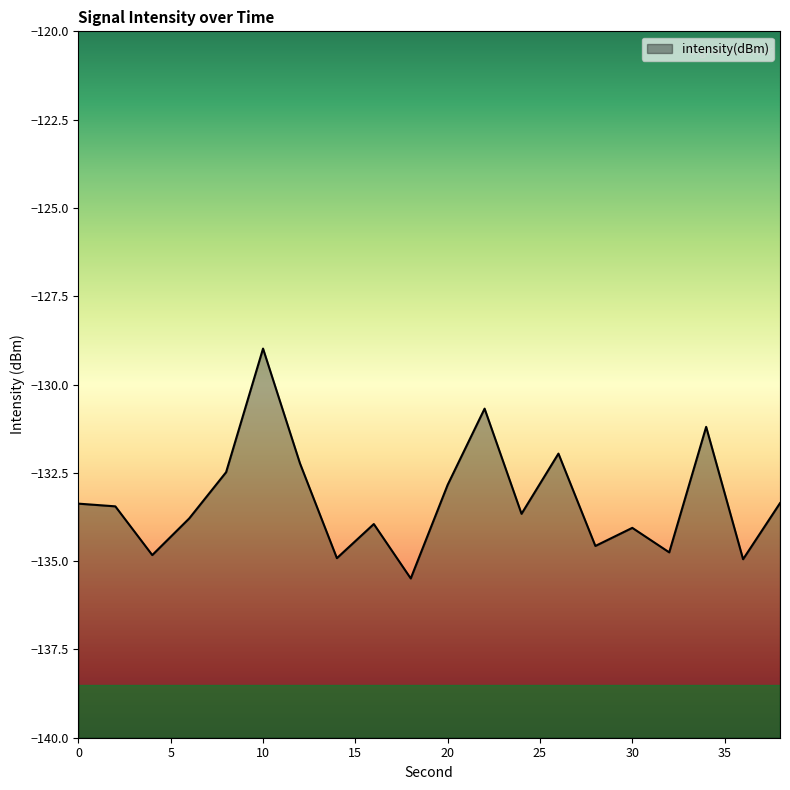

Reading left to right, what are all the values shown in this chart?

0=-133.4	2=-133.4	4=-134.8	6=-133.8	8=-132.5	10=-129.0	12=-132.2	14=-134.9	16=-133.9	18=-135.5	20=-132.8	22=-130.7	24=-133.7	26=-132.0	28=-134.6	30=-134.1	32=-134.8	34=-131.2	36=-134.9	38=-133.4